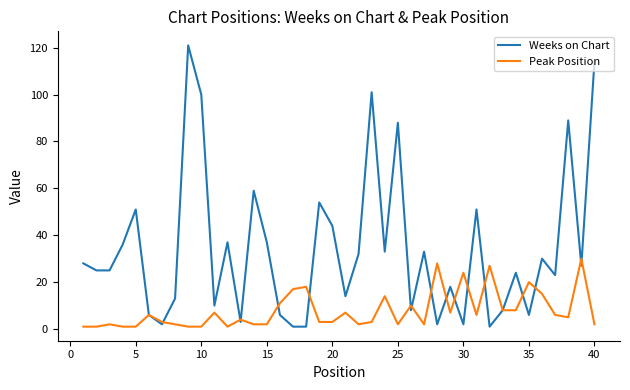

What is the maximum value for Peak Position?

30